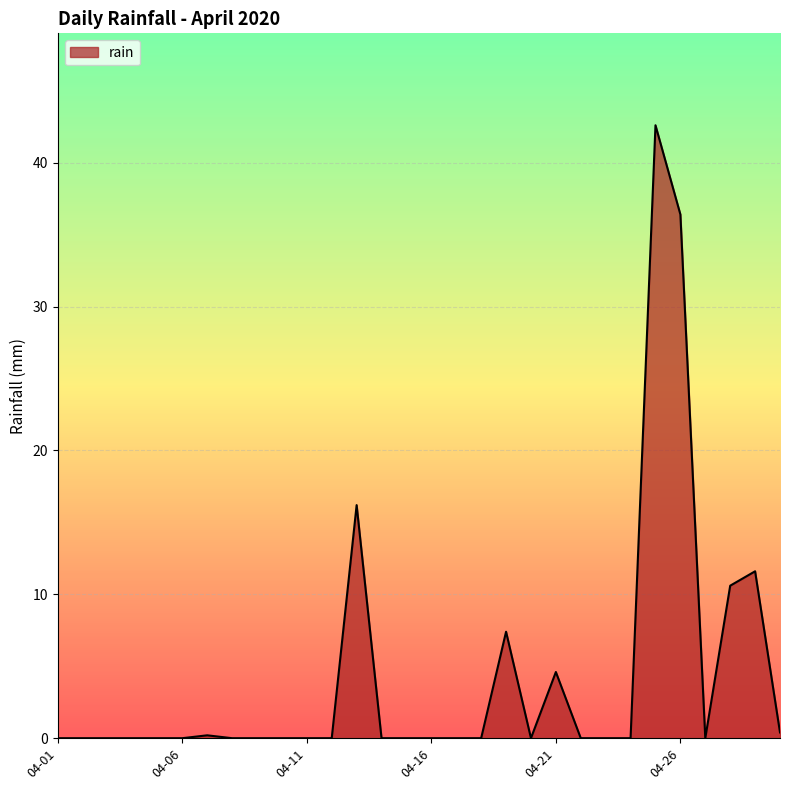

Does the chart have visible grid lines?

Yes